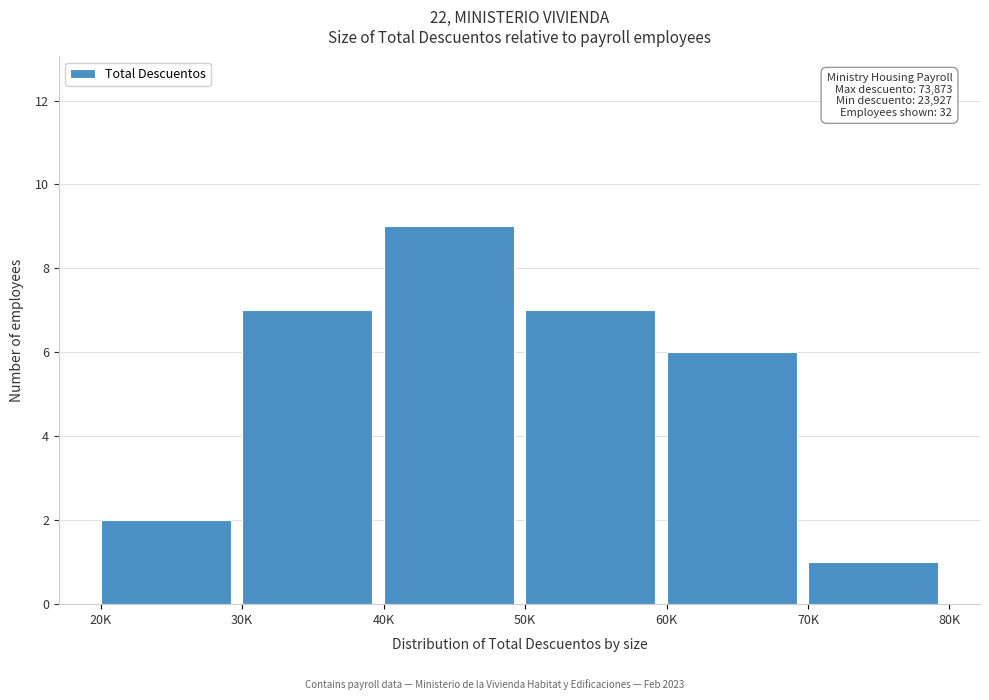

Reading right to left, list all the values displayed in this chart.

70K=1	60K=6	50K=7	40K=9	30K=7	20K=2